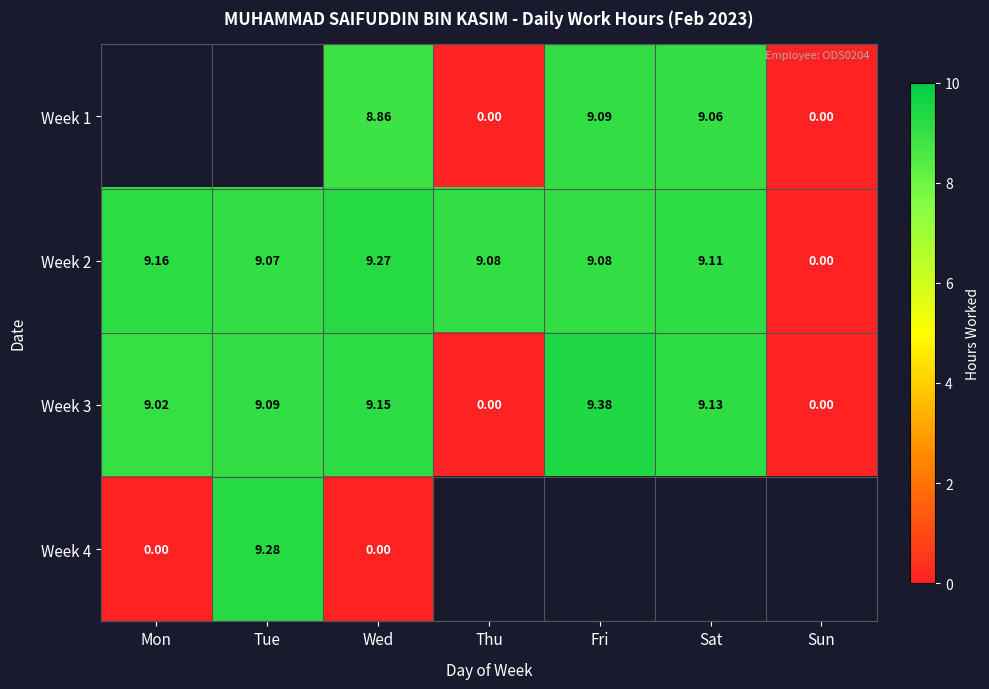

At which label does Week 3 first exceed 9?

Mon